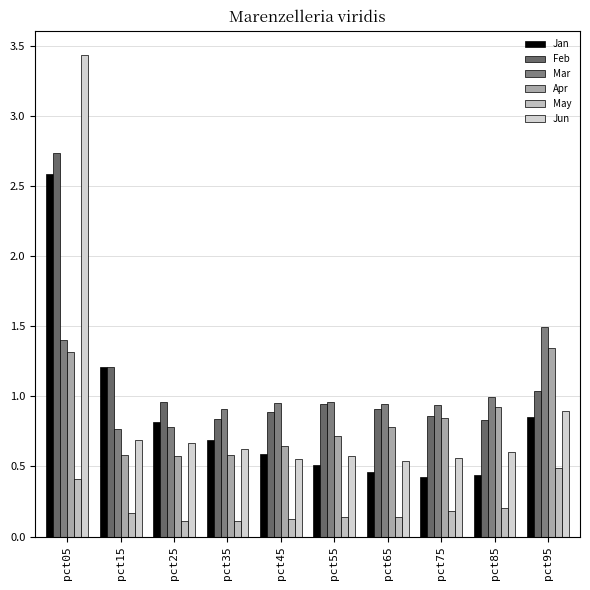

The value of May at pct15 is 0.3. True or false?

False